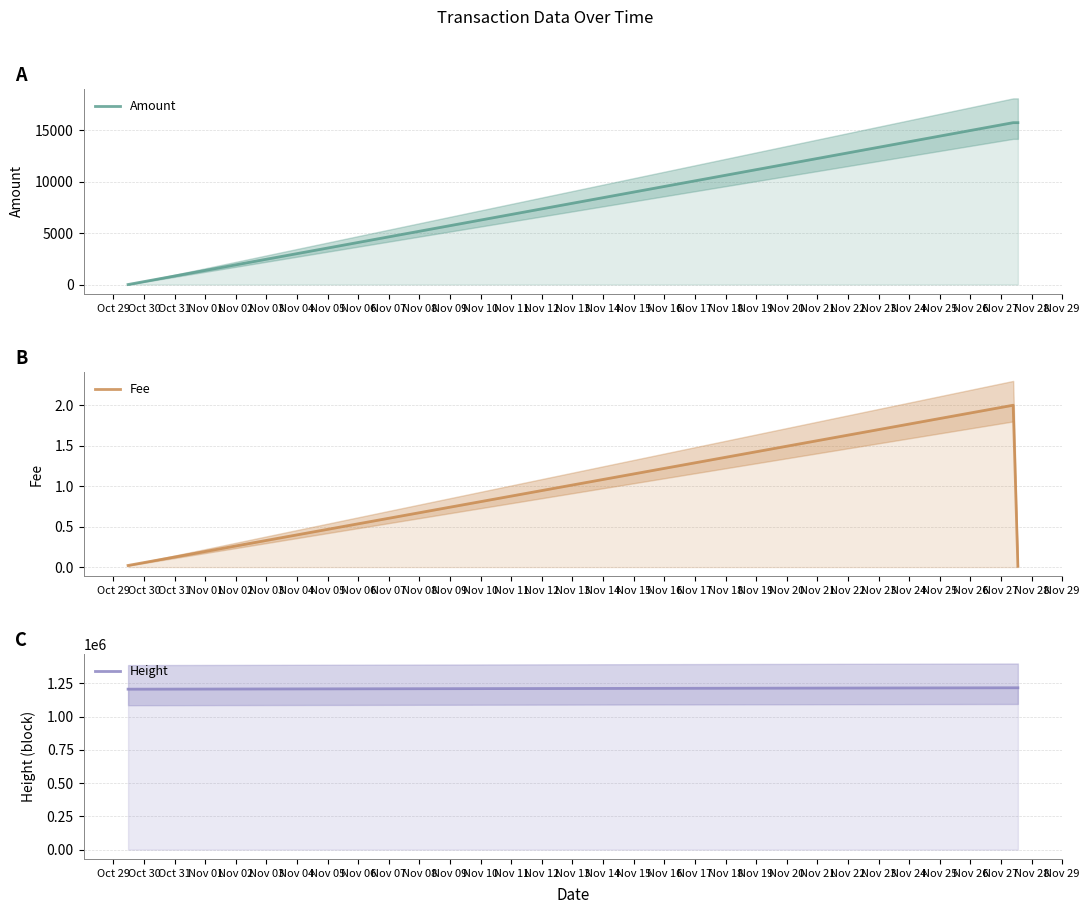

Reading right to left, list all the values displayed in this chart.

Amount: 15740.0	15740.0	0.0
Fee: 0.0	2.0	0.0
Height: 1216179.0	1216122.0	1205724.0